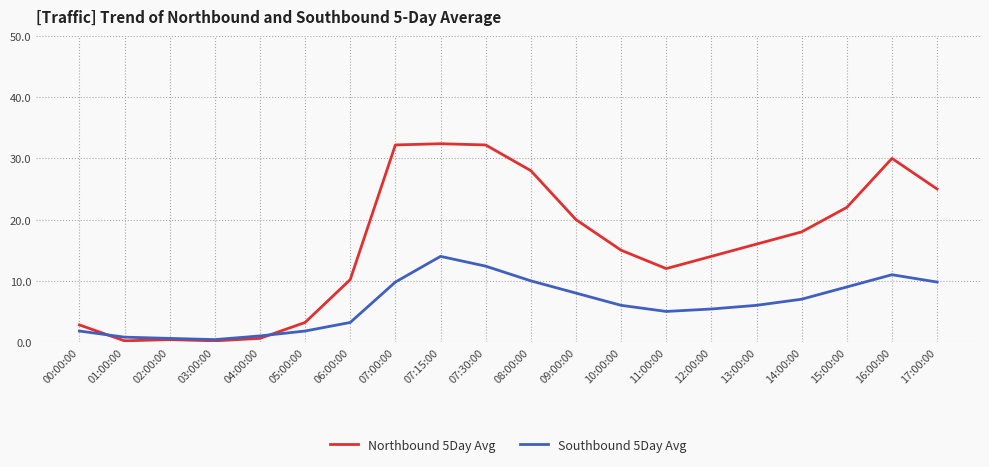

How many lines are shown in the chart?

2